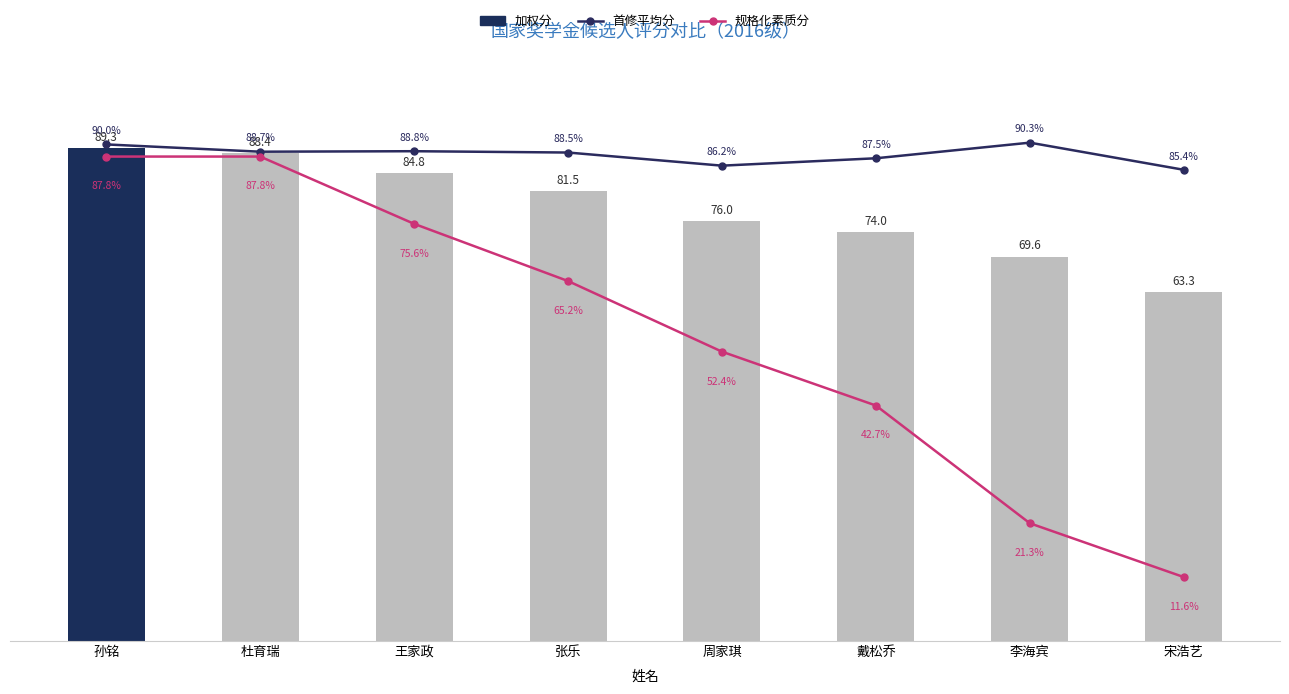

List the labels in order of 规格化素质分 value, smallest first.

宋浩艺, 李海宾, 戴松乔, 周家琪, 张乐, 王家政, 孙铭, 杜育瑞